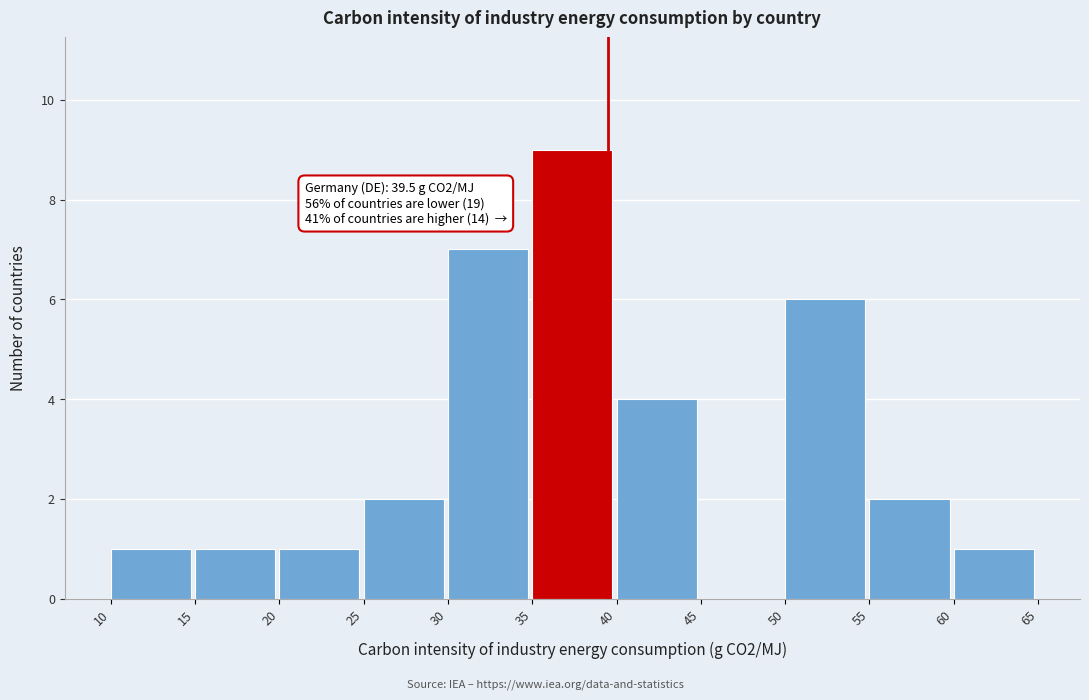

Over which range of the x-axis is the bar tallest?

35 to 40